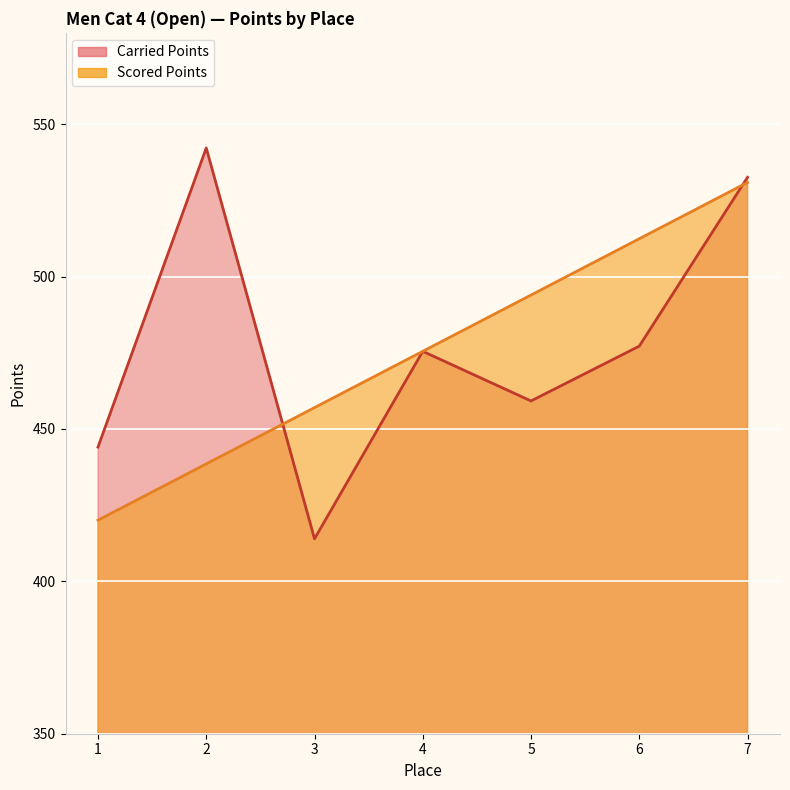

What is the value of the Scored Points point at the 4th from the left?

475.5